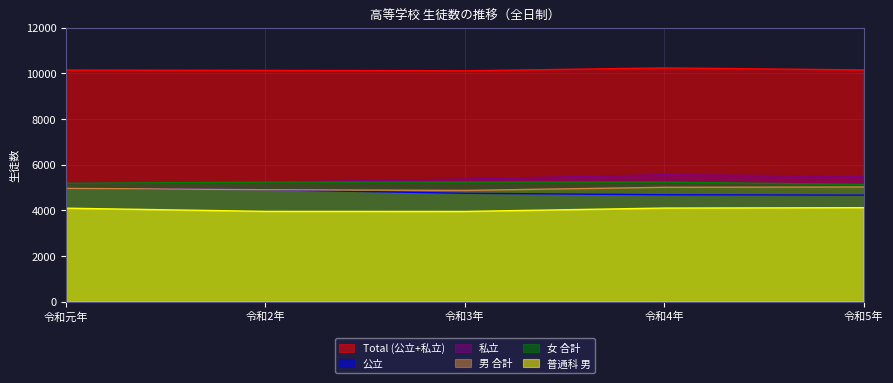

True or false: 男 合計 has more than 1 points higher than both neighbors.

False